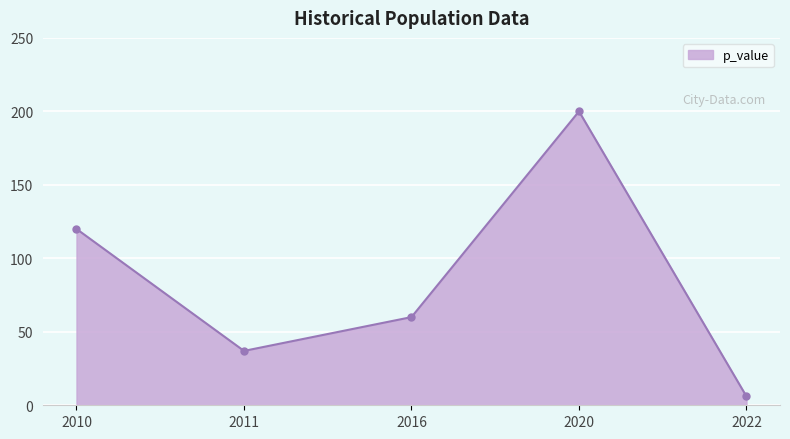

At which category does the data reach its first local valley?

2011